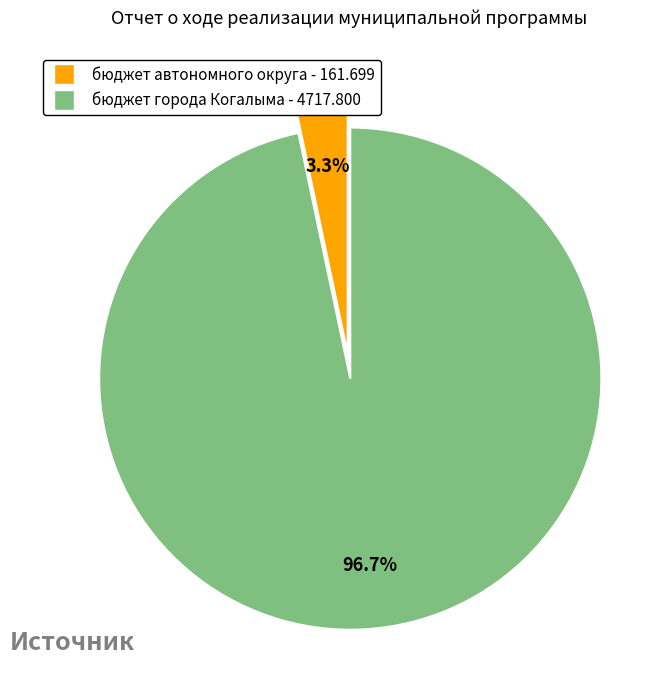

To the nearest percent, what is the difference between the largest and smallest slice percentages?

93%